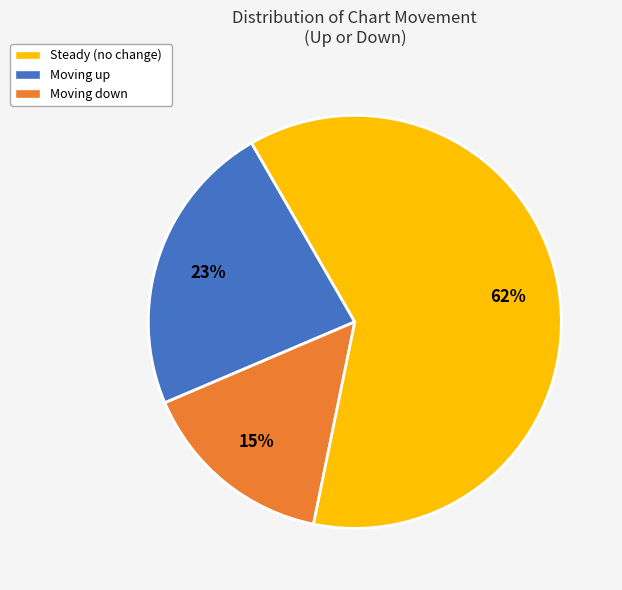

Is there any slice that represents more than half of the pie?

Yes